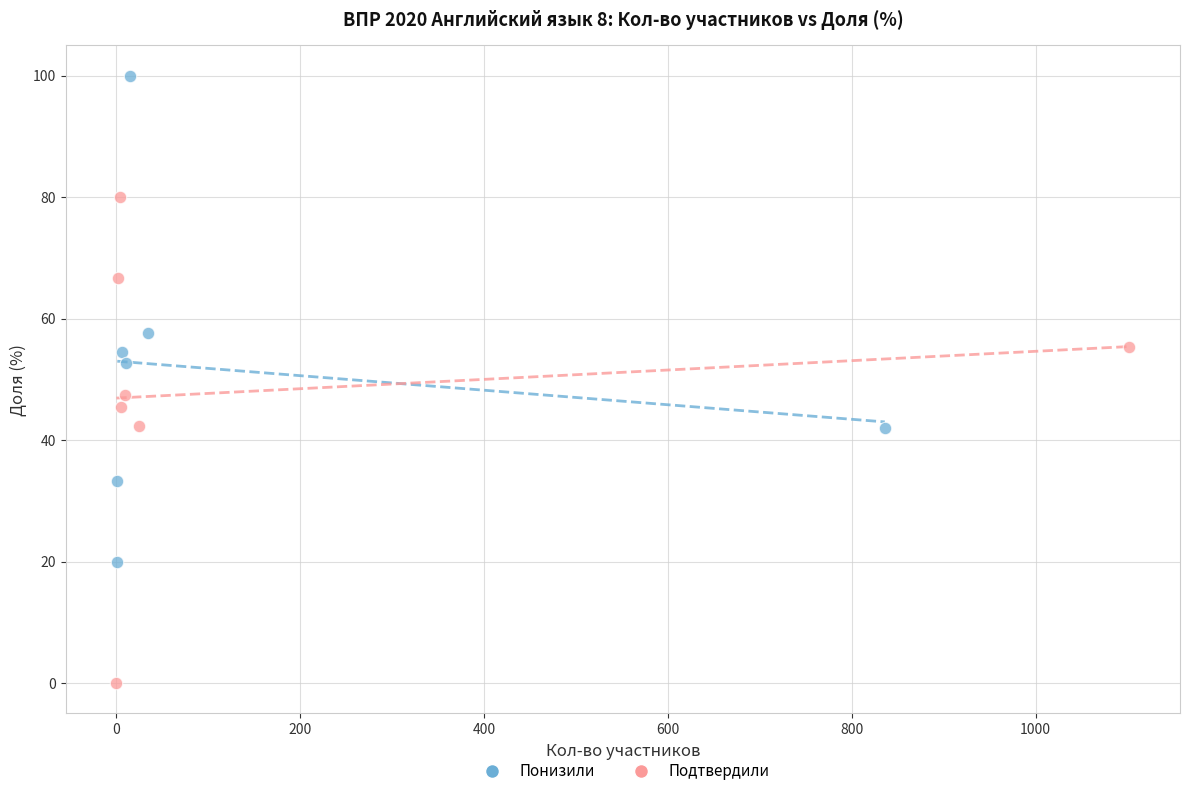

Which series reaches the minimum Y coordinate?

Подтвердили